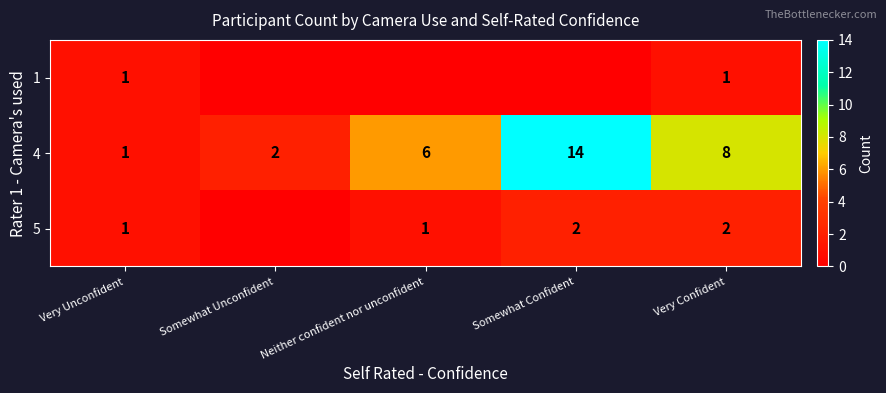

What is the total value across all series at Very Confident?

11